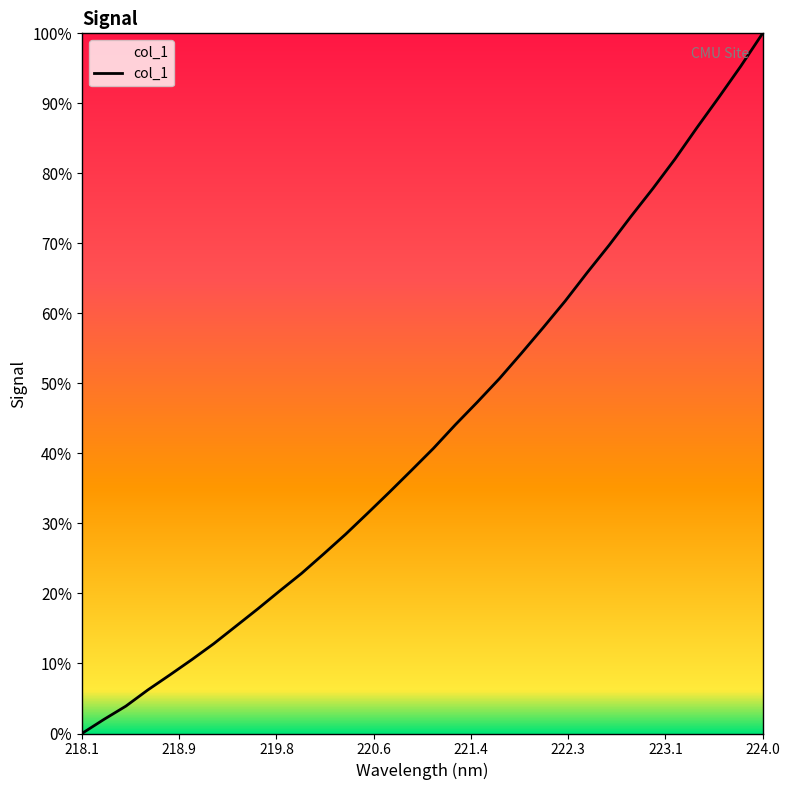

What is the difference between the maximum and minimum values?

100.0